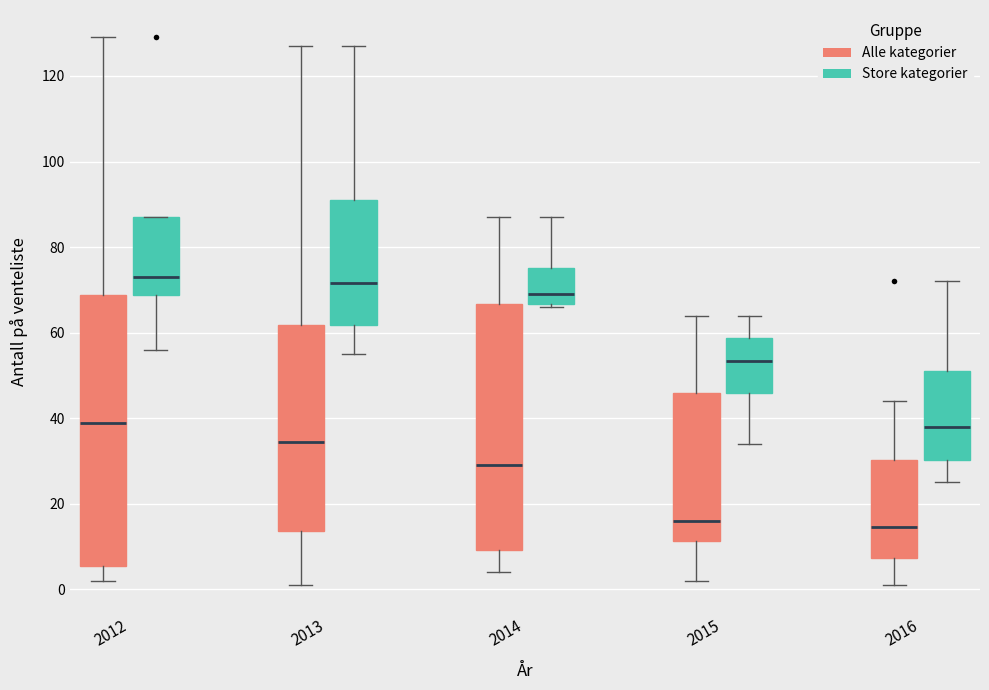

Comparing the boxes themselves (not the whiskers), which one is the tallest?

2012 (Alle kategorier)